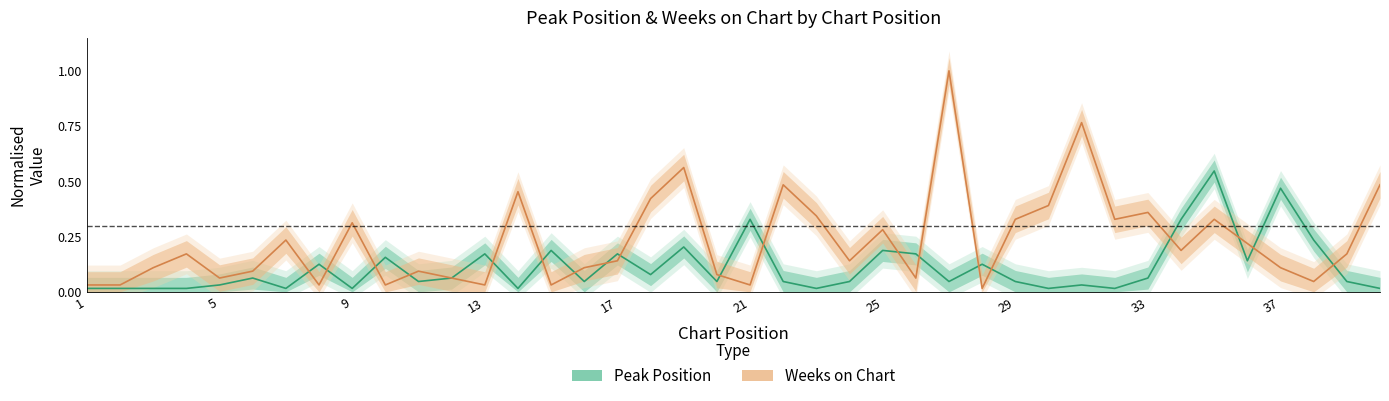

What is the difference between the maximum and minimum values in the Weeks on Chart series?

1.0